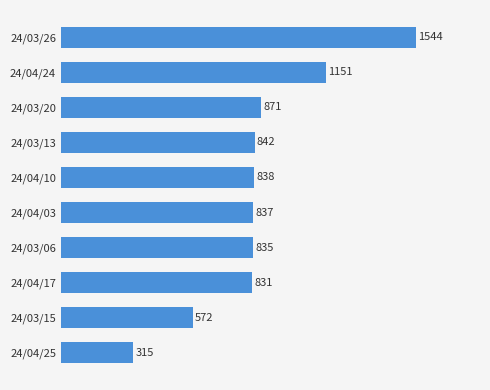

Between 24/03/13 and 24/03/15, which is larger?

24/03/13